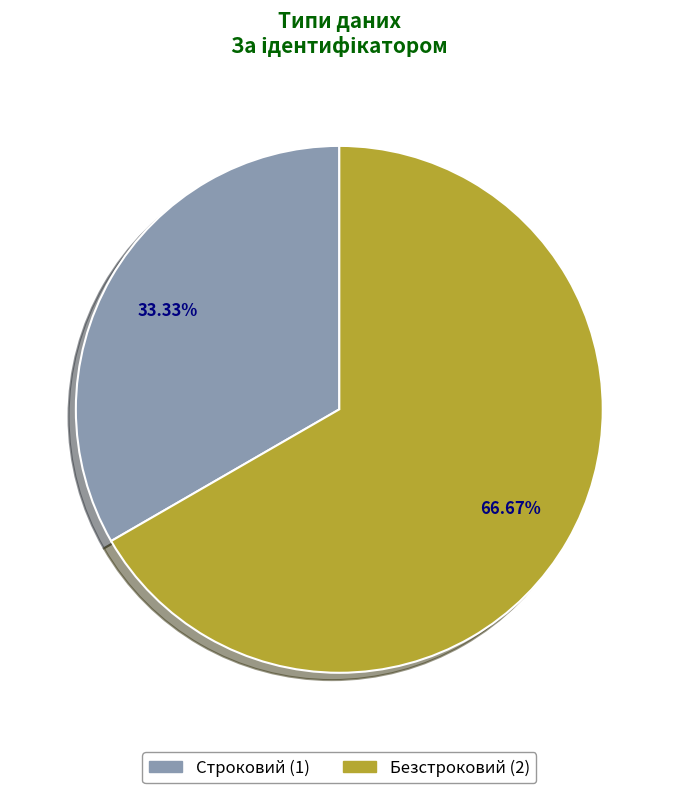

Count the number of slices in the pie.

2